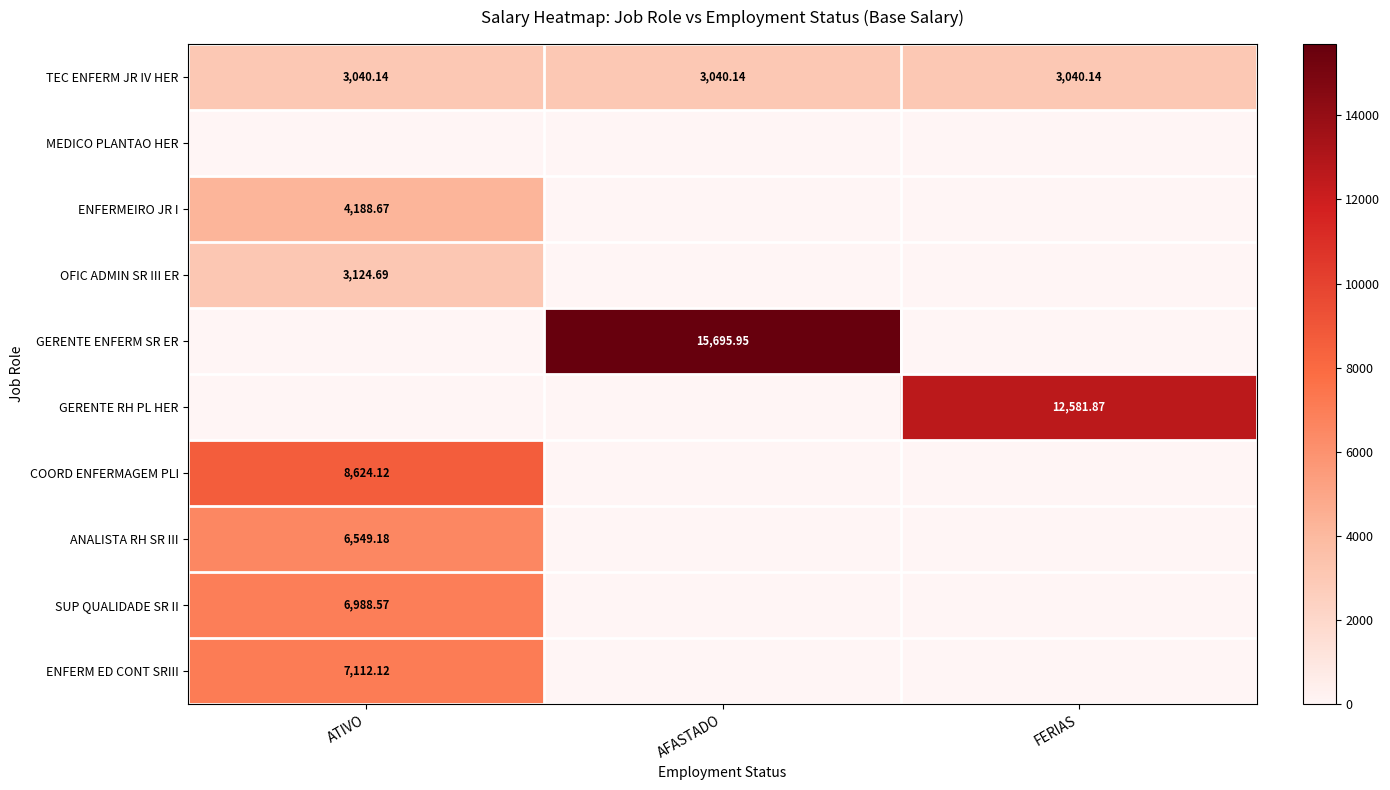

At which label is ANALISTA RH SR III closest to 6549?

ATIVO